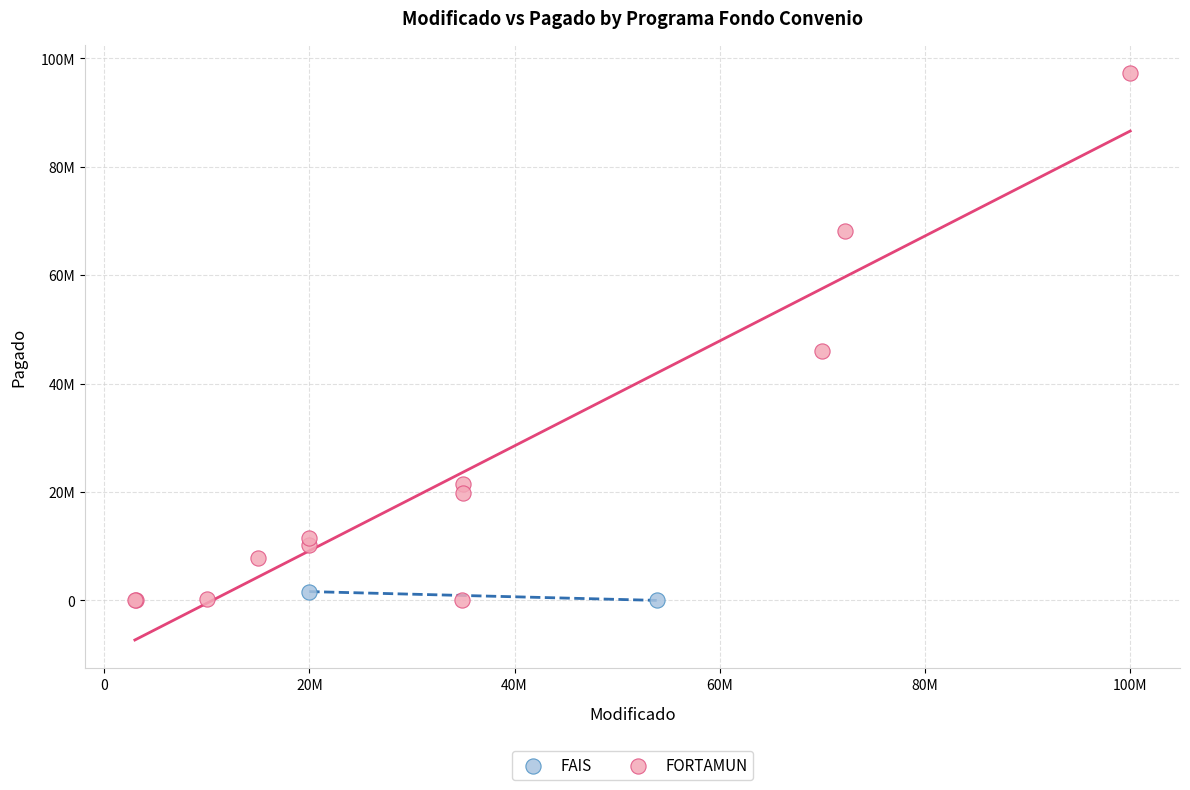

What are all the series names shown in the legend?

FAIS, FORTAMUN